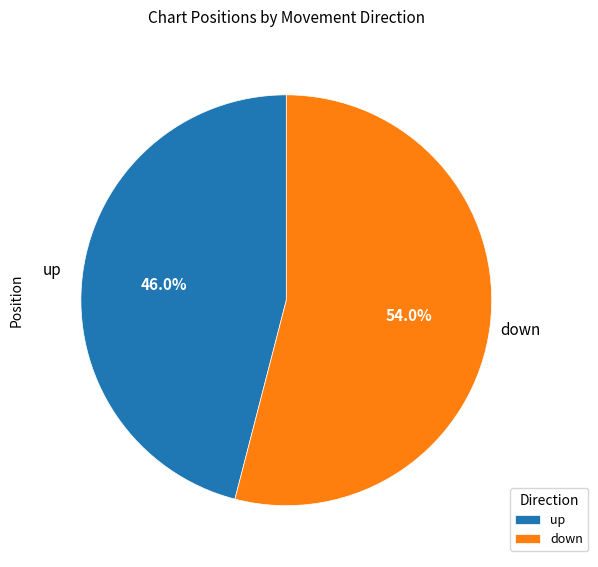

Approximately how many times larger is the value at down compared to up?

1.2